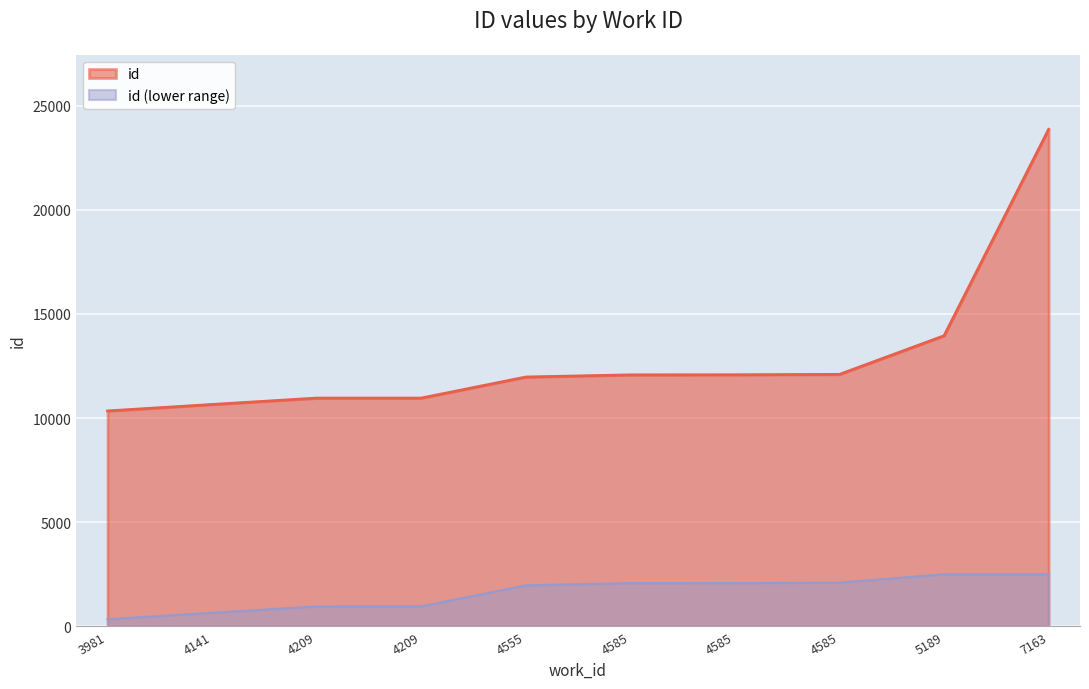

True or false: the data has more than 2 interior local peaks.

False